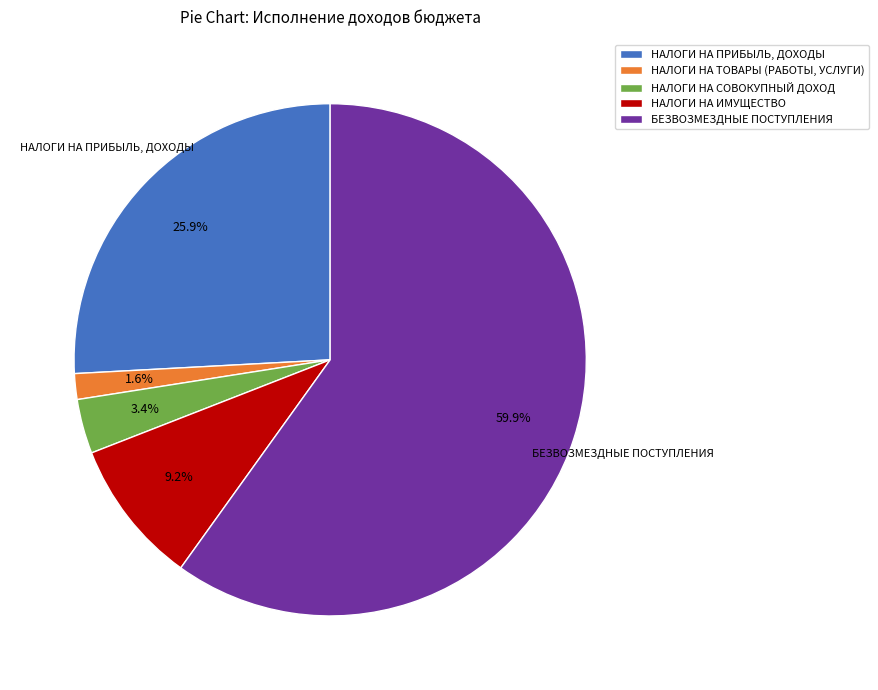

Count the number of slices in the pie.

5